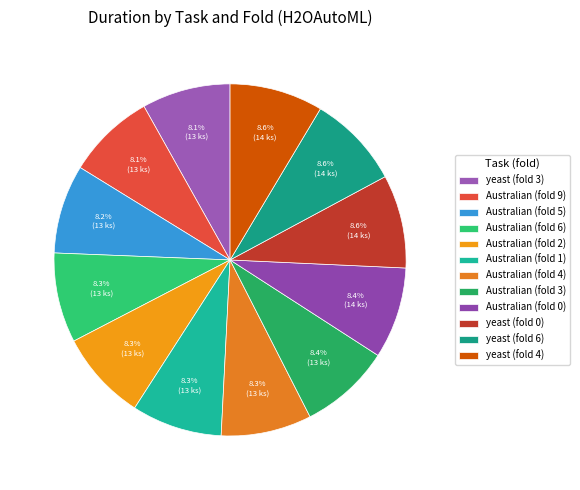

To the nearest percent, what is the combined percentage of Australian (fold 0) and yeast (fold 0)?

17%